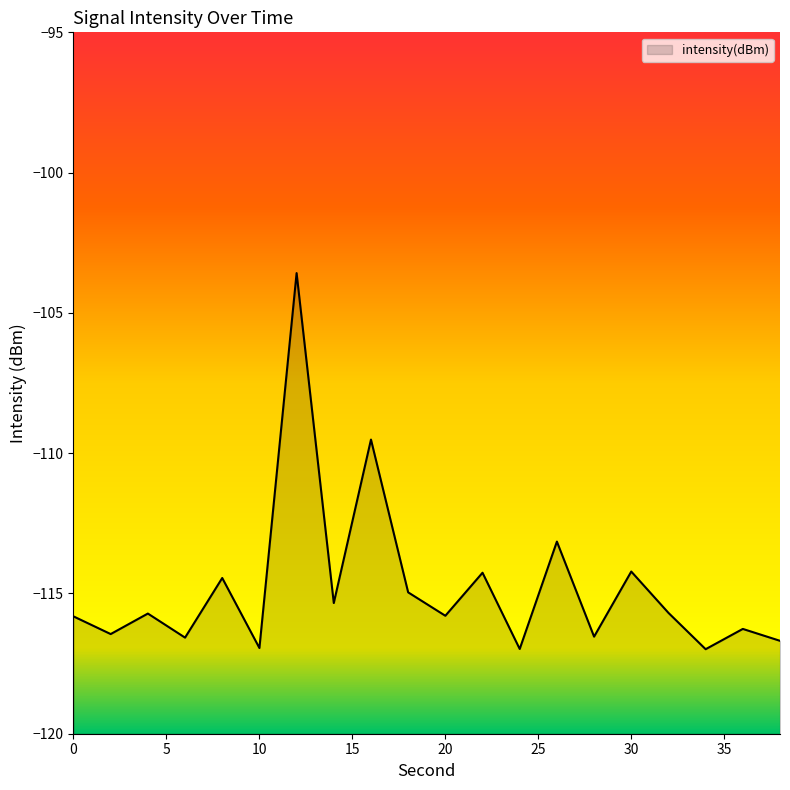

Where is the first local minimum?

2